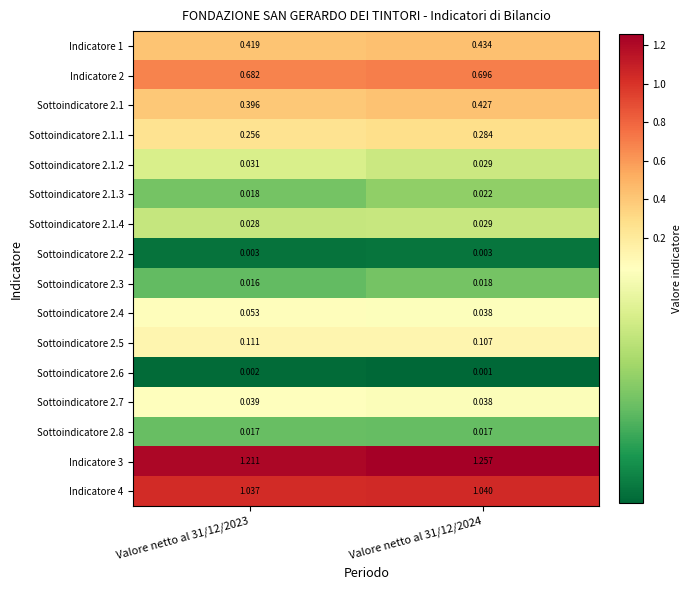

Is the value of Sottoindicatore 2.2 at Valore netto al 31/12/2023 greater than the value of Sottoindicatore 2.5 at Valore netto al 31/12/2023?

No